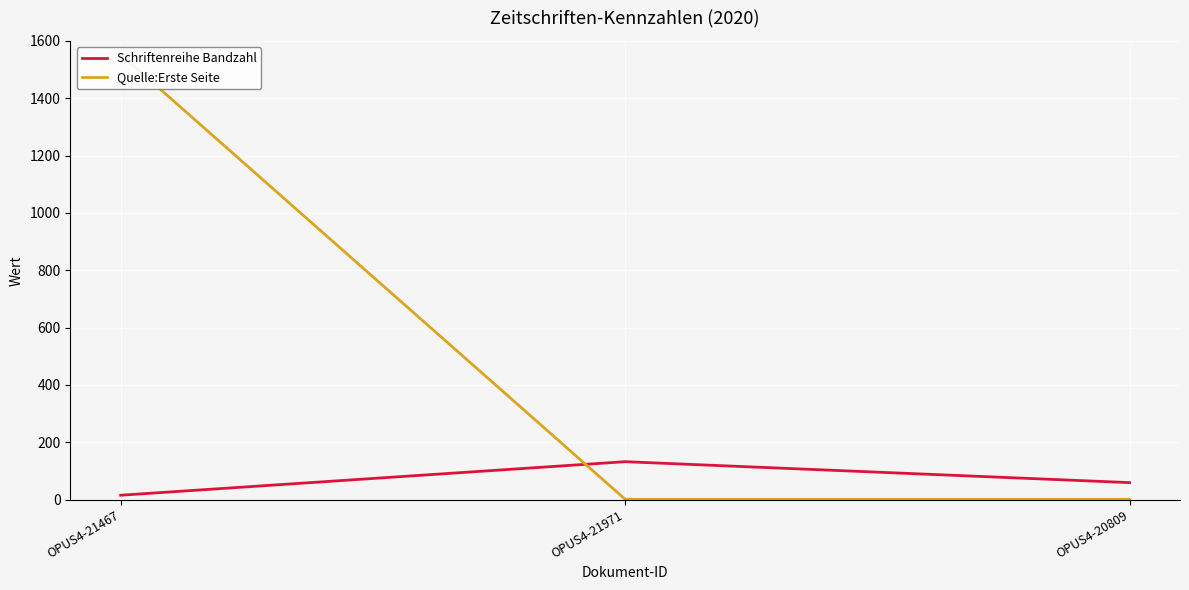

The Schriftenreihe Bandzahl series shows 132 at OPUS4-21971. True or false?

True